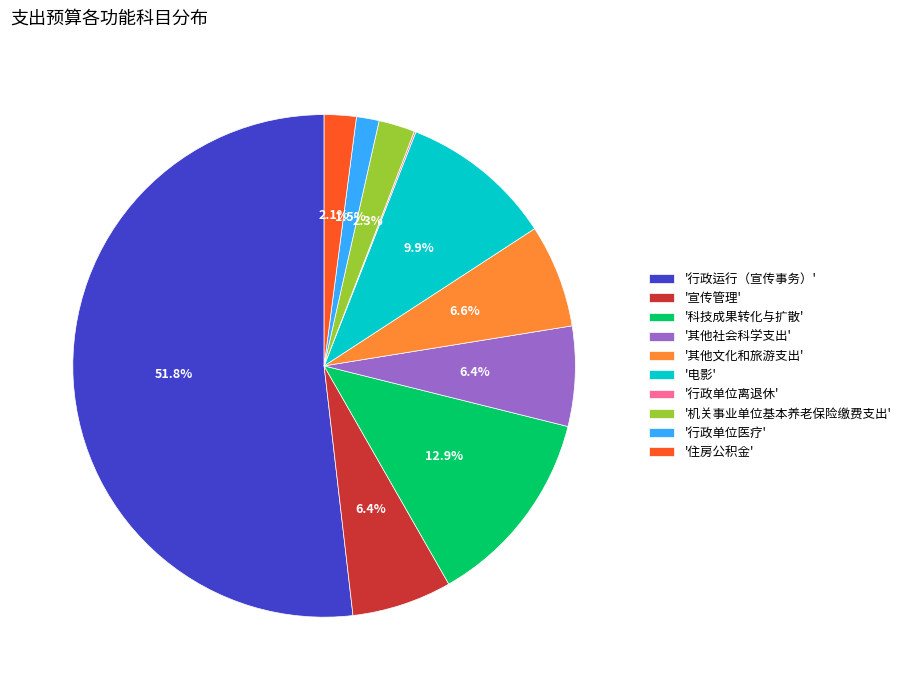

Which has a higher value, '科技成果转化与扩散' or '机关事业单位基本养老保险缴费支出'?

'科技成果转化与扩散'